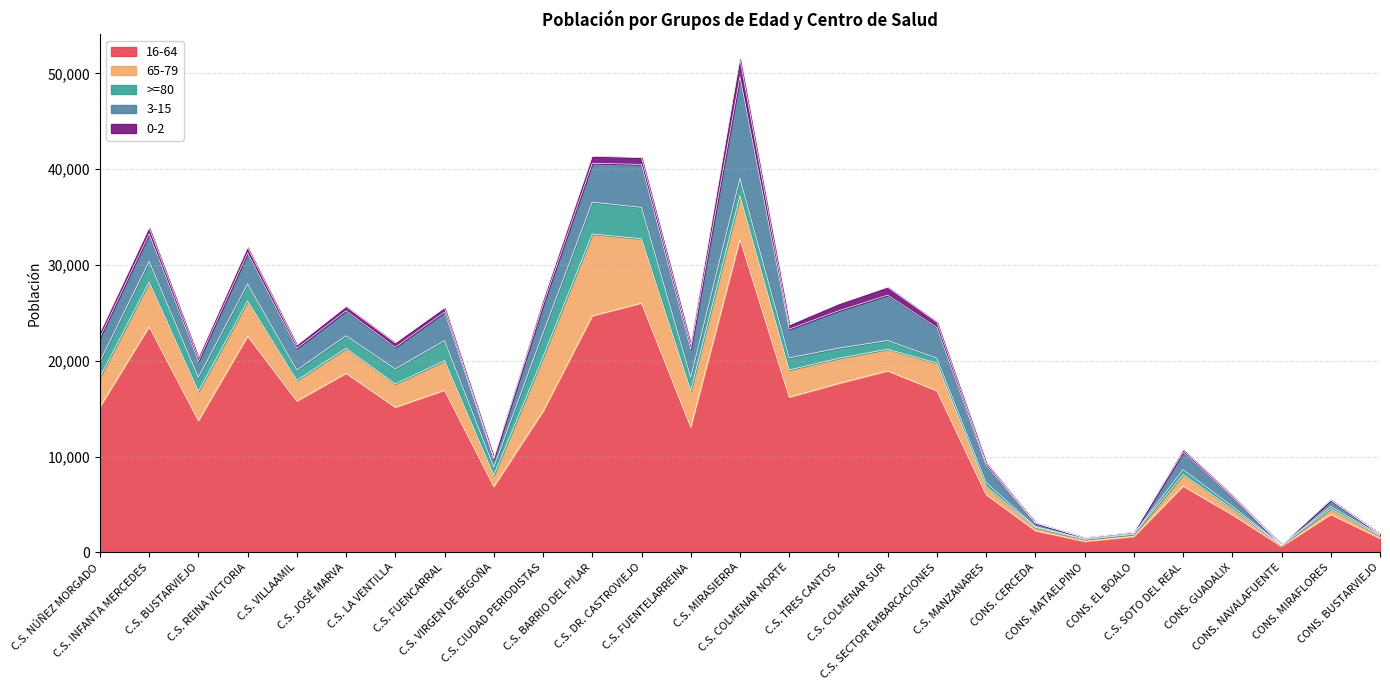

What is the difference between the highest and lowest values at CONS. BUSTARVIEJO?

1460